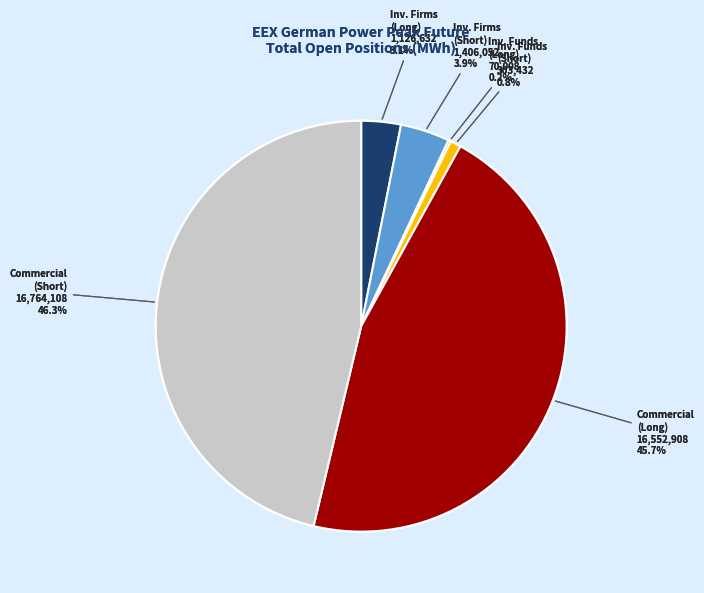

Is there any slice that represents more than half of the pie?

No